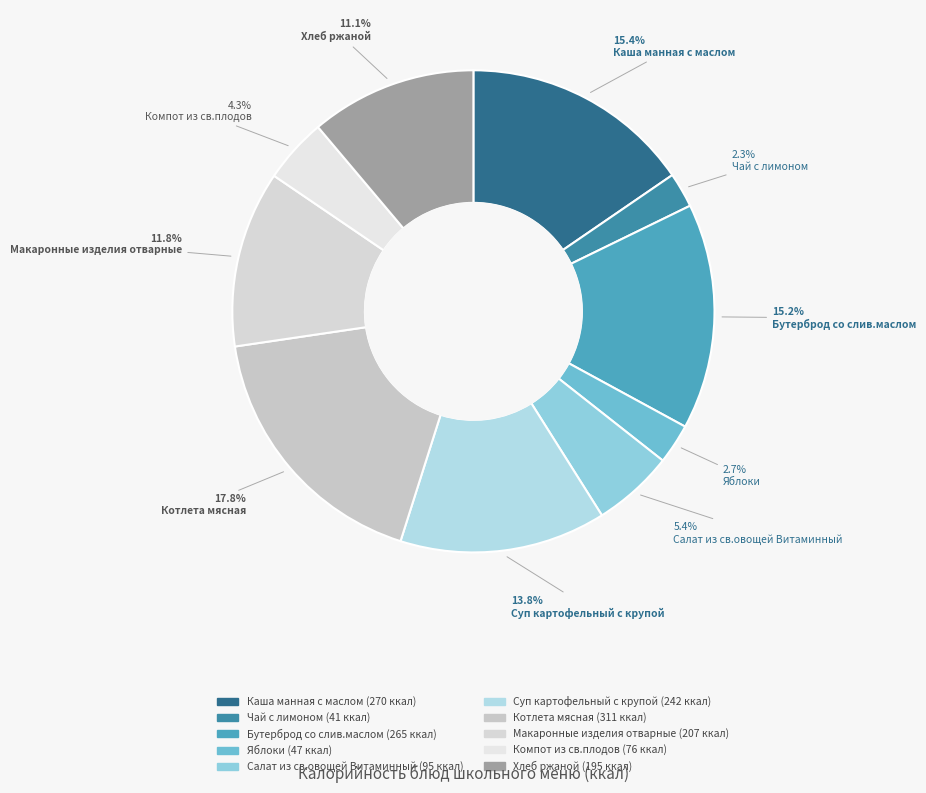

Does Каша манная с маслом represent more than half of the total?

No